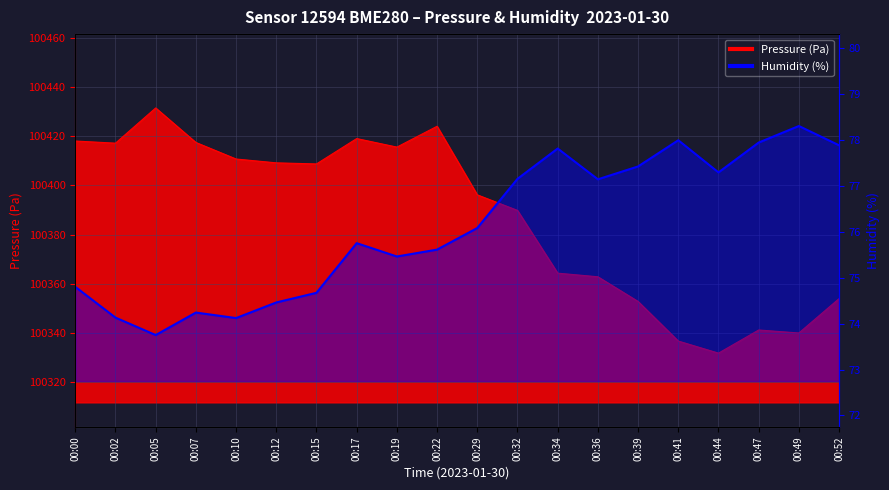

Reading right to left, transcribe all the data shown in this chart.

00:52=77.9	00:49=78.3	00:47=77.9	00:44=77.3	00:41=78.0	00:39=77.4	00:36=77.1	00:34=77.8	00:32=77.2	00:29=76.1	00:22=75.6	00:19=75.5	00:17=75.8	00:15=74.7	00:12=74.5	00:10=74.1	00:07=74.2	00:05=73.8	00:02=74.1	00:00=74.8